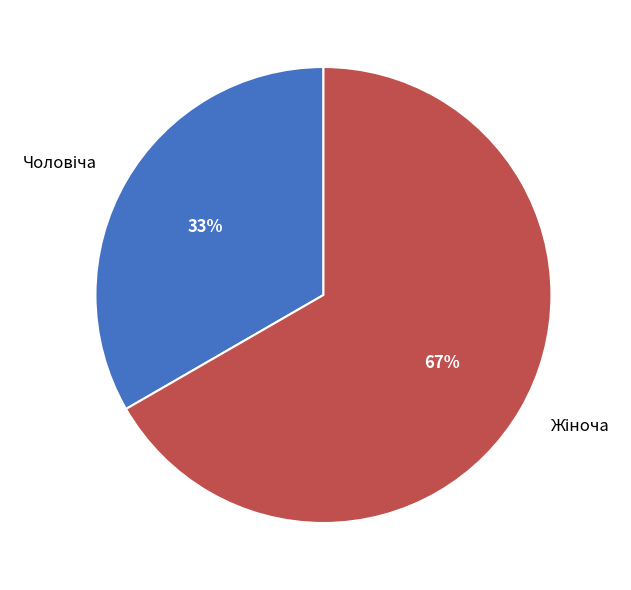

Is there a majority slice in this chart?

Yes